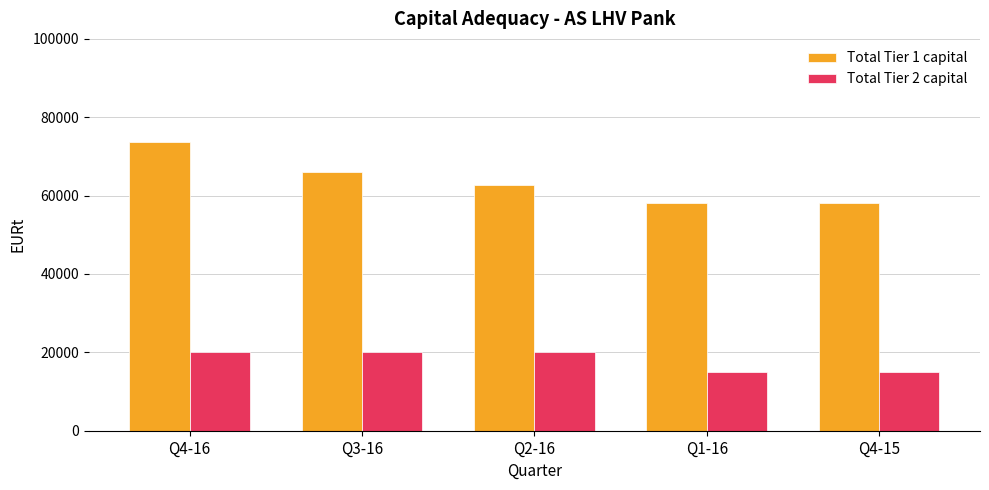

Is it true that Total Tier 1 capital equals 98288.4 at Q4-16?

False